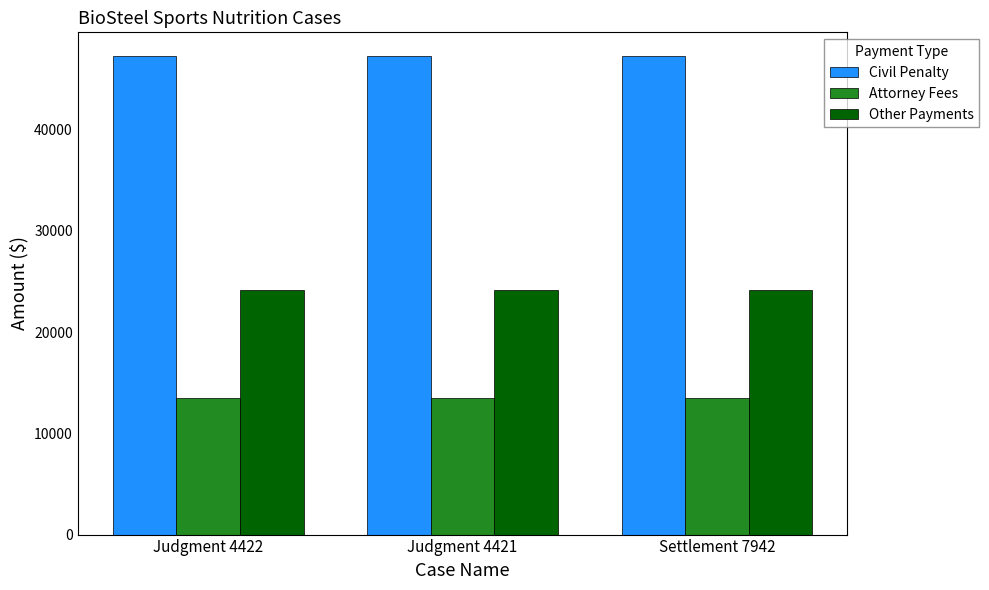

What is the maximum value shown in the chart?

47268